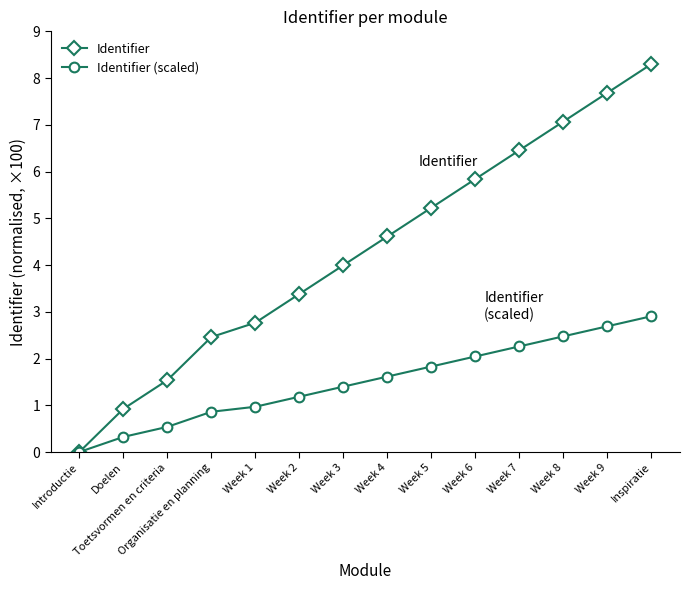

Rank the series at Week 3 from highest to lowest value.

Identifier, Identifier (scaled)